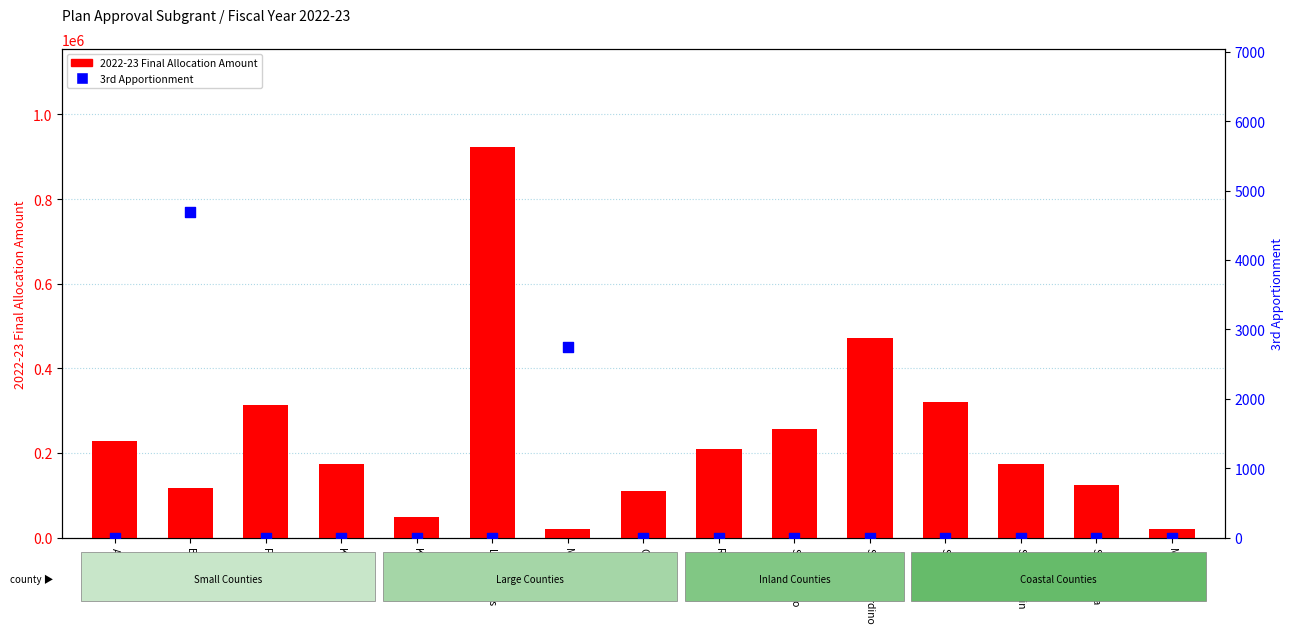

At which category is the sum across all series the highest?

Los Angeles